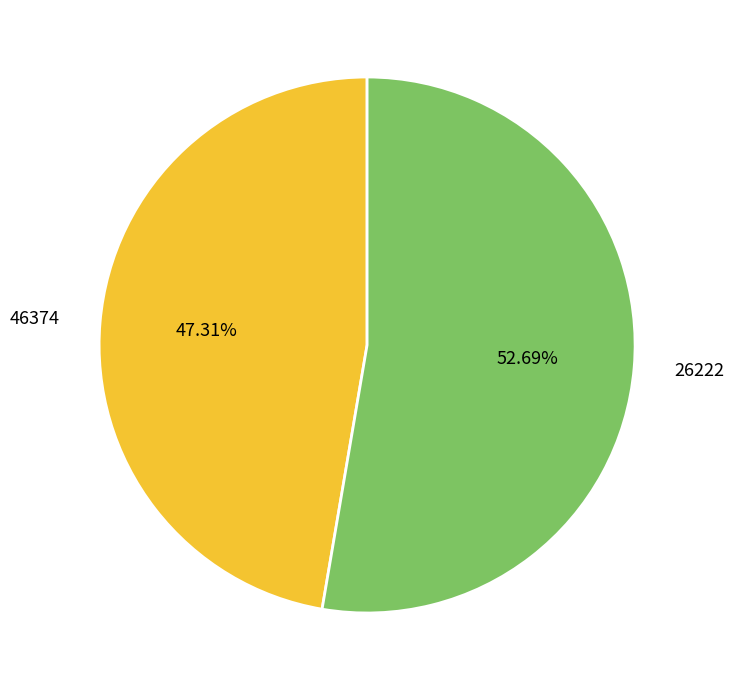

Is the sum of 46374 and 26222 greater than half?

Yes